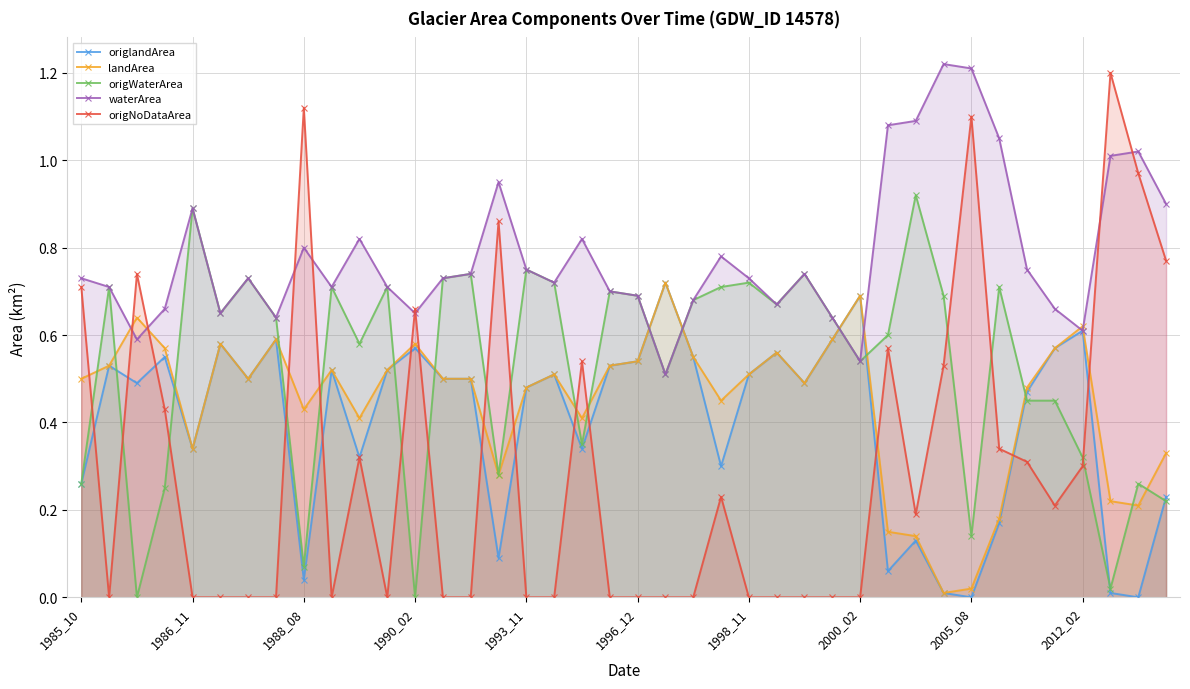

What are all the series names shown in the legend?

origlandArea, landArea, origWaterArea, waterArea, origNoDataArea